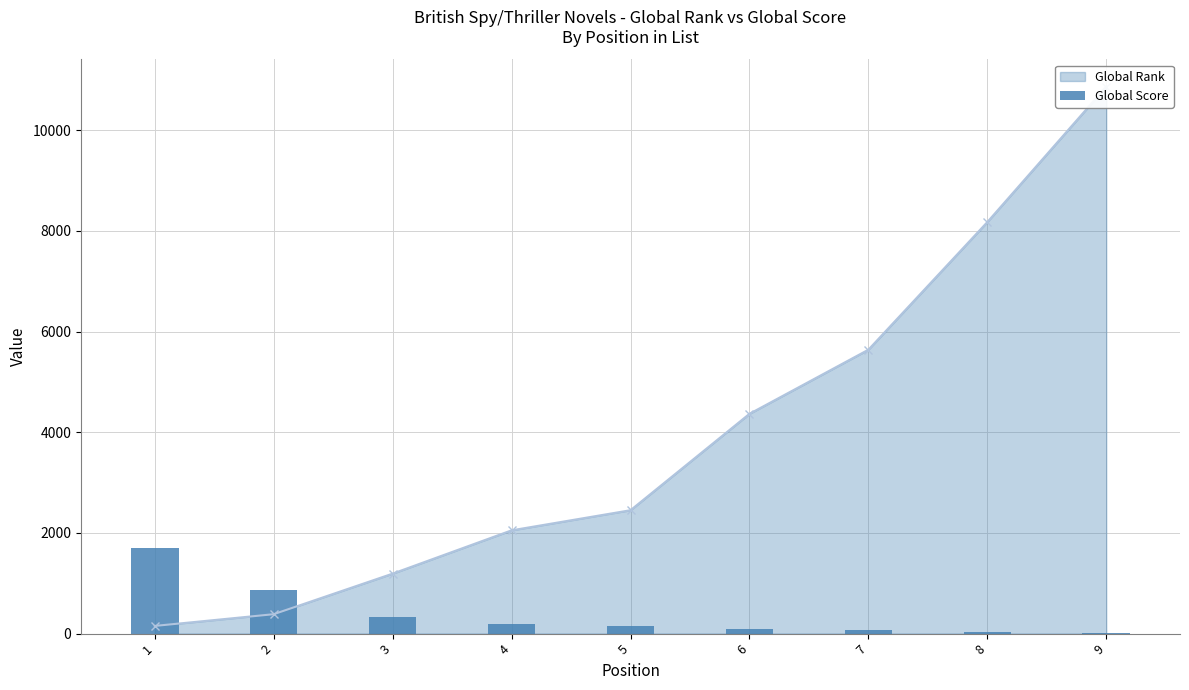

How many data points are less than 144?

4